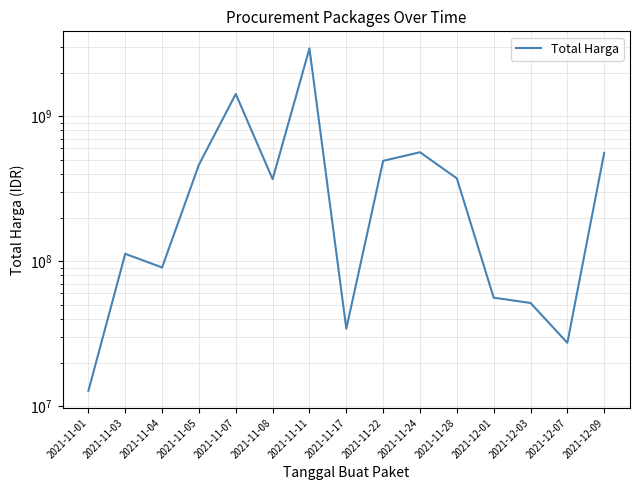

How many data points does each series have?

15